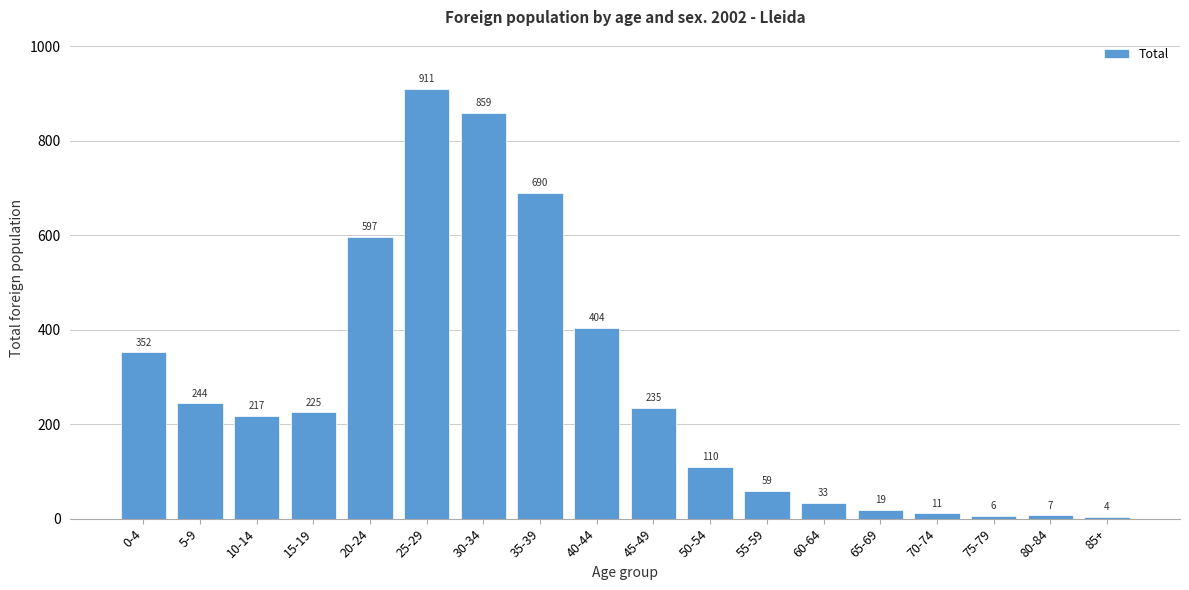

Reading left to right, extract all data points from this chart.

352	244	217	225	597	911	859	690	404	235	110	59	33	19	11	6	7	4